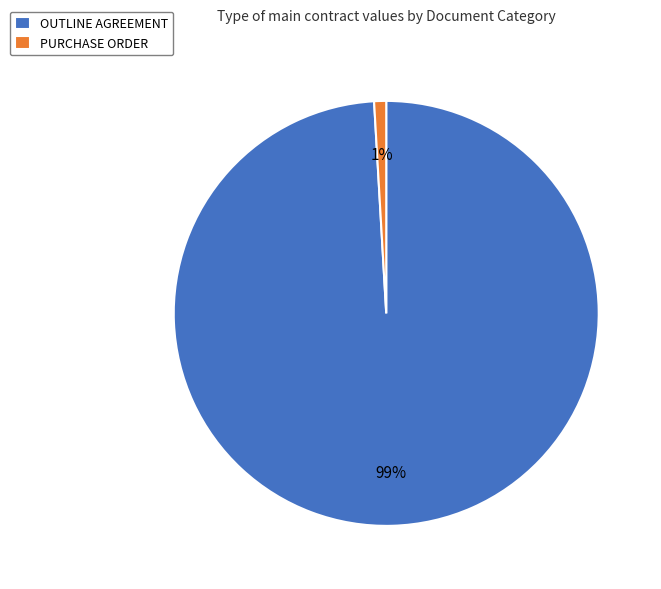

Is the sum of PURCHASE ORDER and OUTLINE AGREEMENT greater than half?

Yes